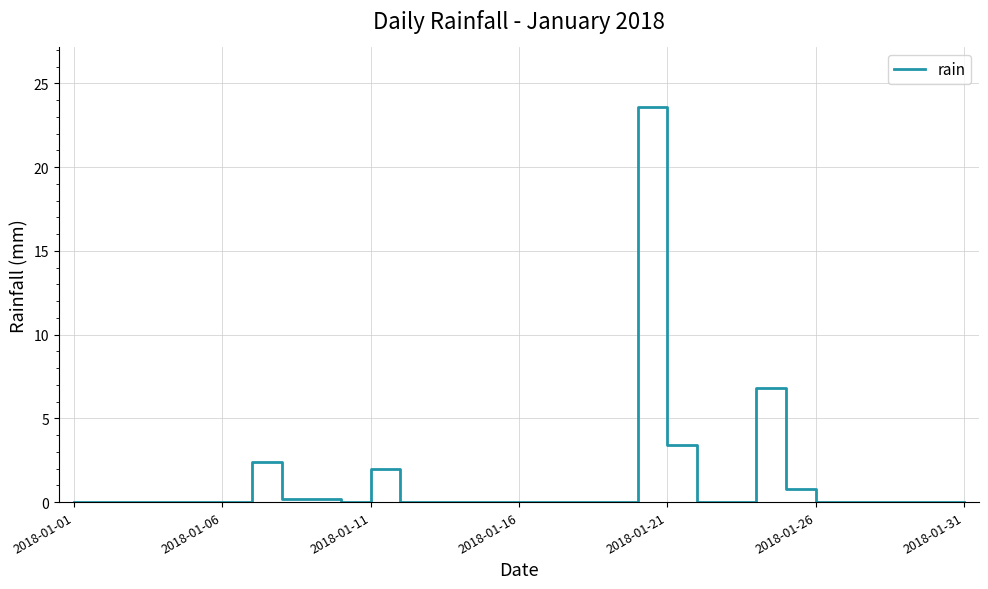

What is the difference between the maximum and minimum values?

23.6